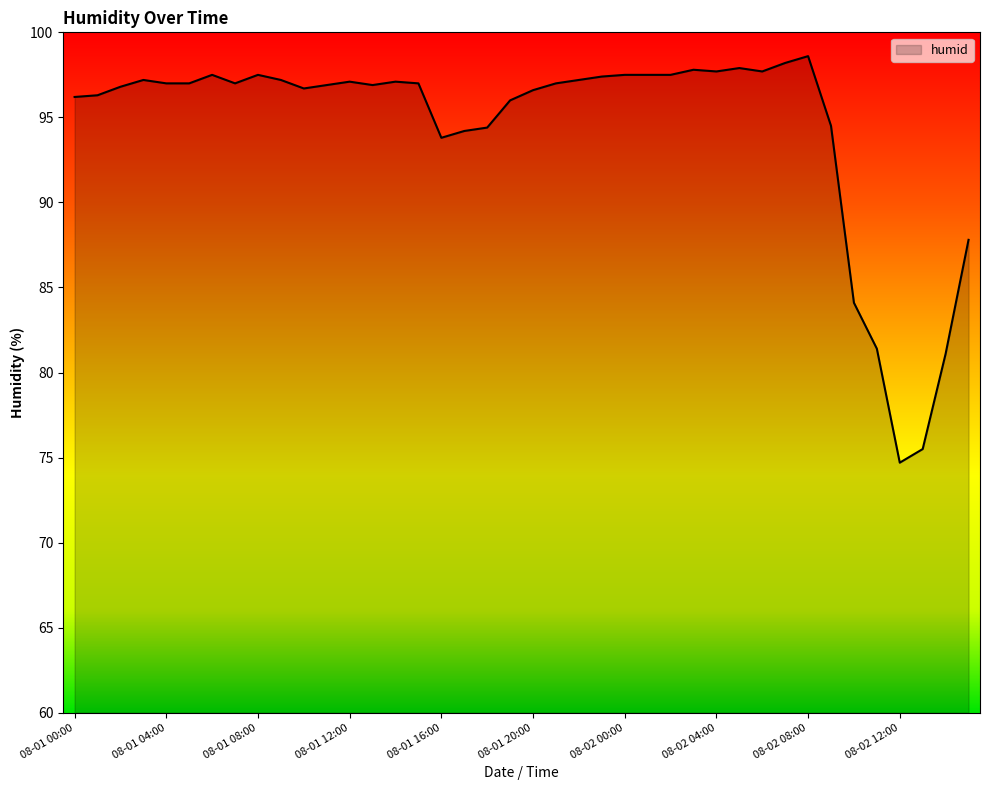

What is the smallest value displayed?

74.7